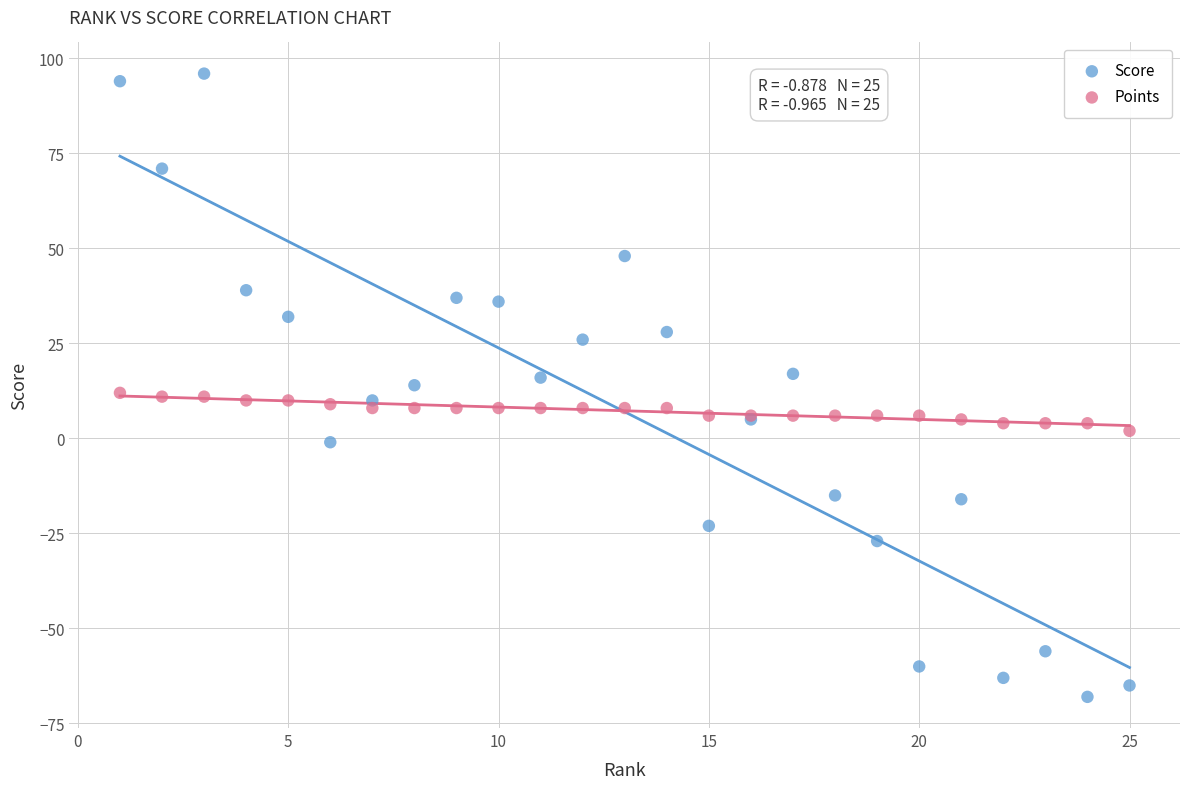

Which series has the largest Y range (max minus min)?

Score